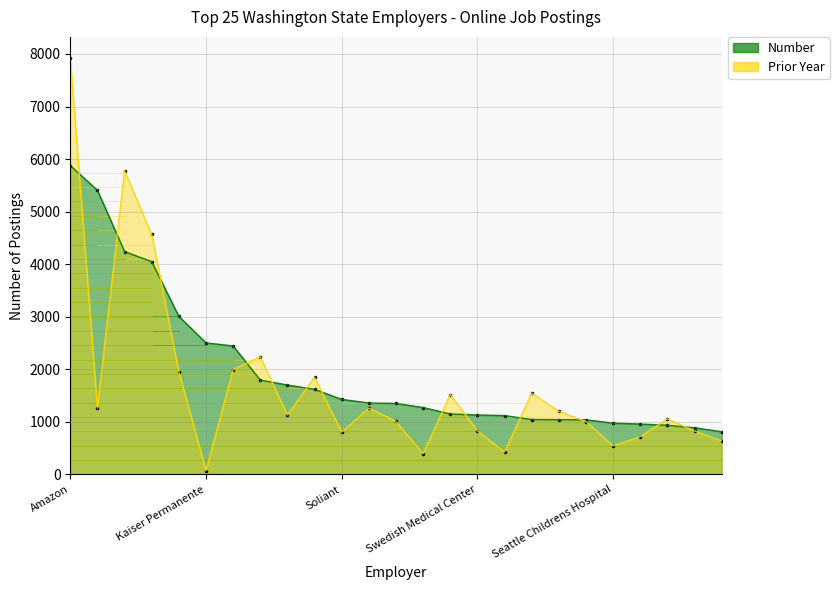

The Number series shows 1043 at Virginia Mason Medical Center. True or false?

True